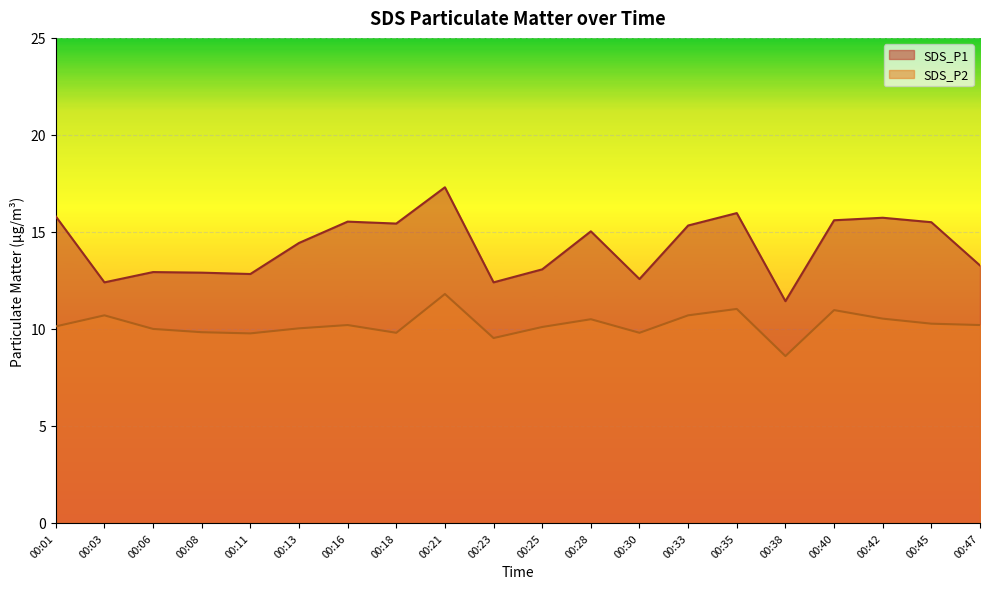

How many values in the SDS_P2 series are below 10?

6